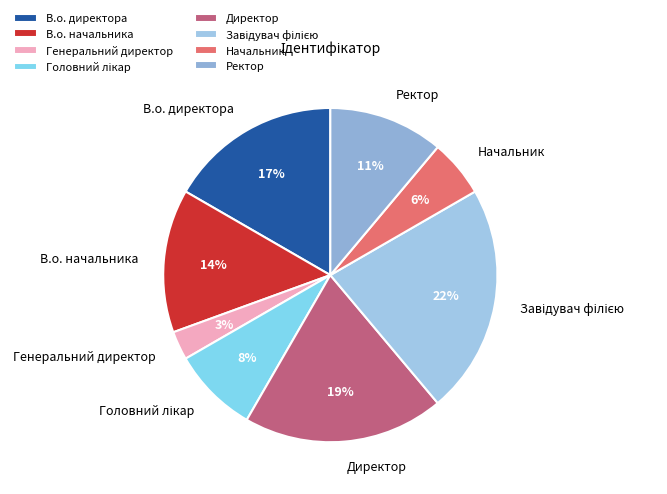

Is the sum of Директор and Ректор greater than half?

No